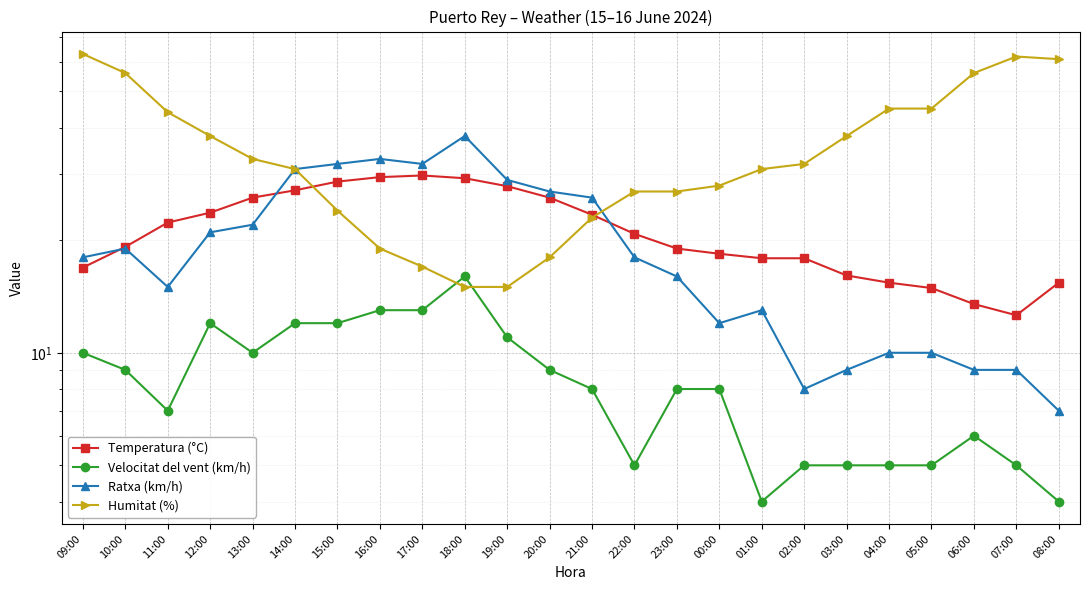

In Temperatura (°C), how many points are lower than both neighbors (excluding endpoints)?

1